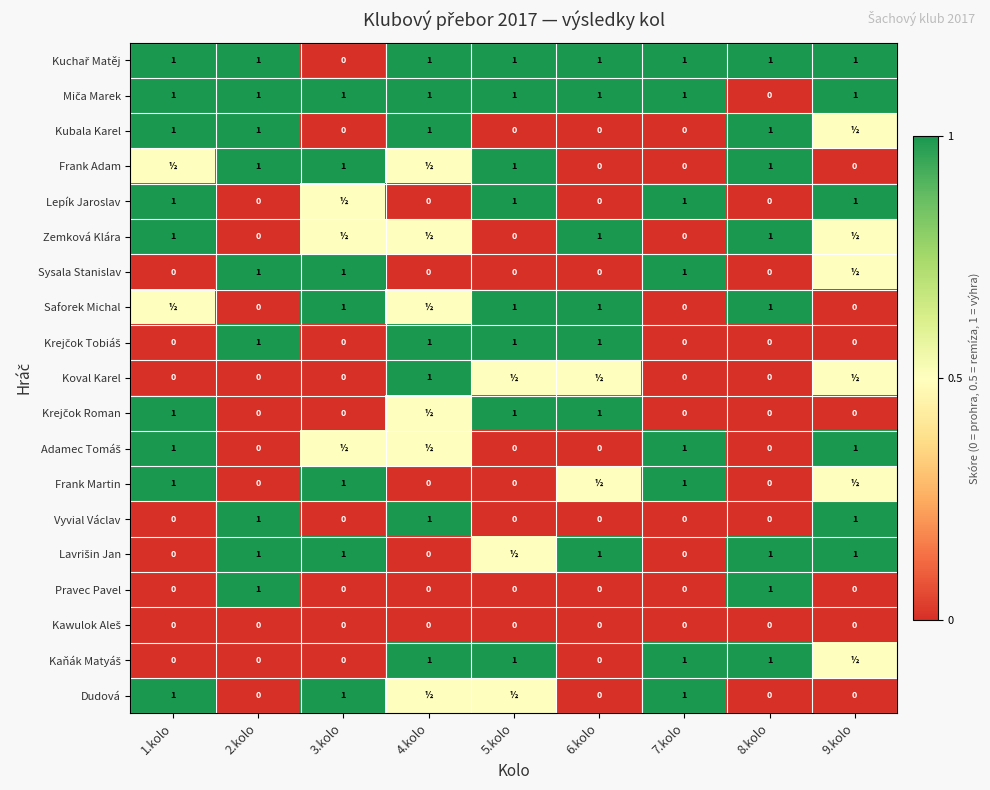

What is the difference between the maximum and minimum values in the Pravec Pavel series?

1.0